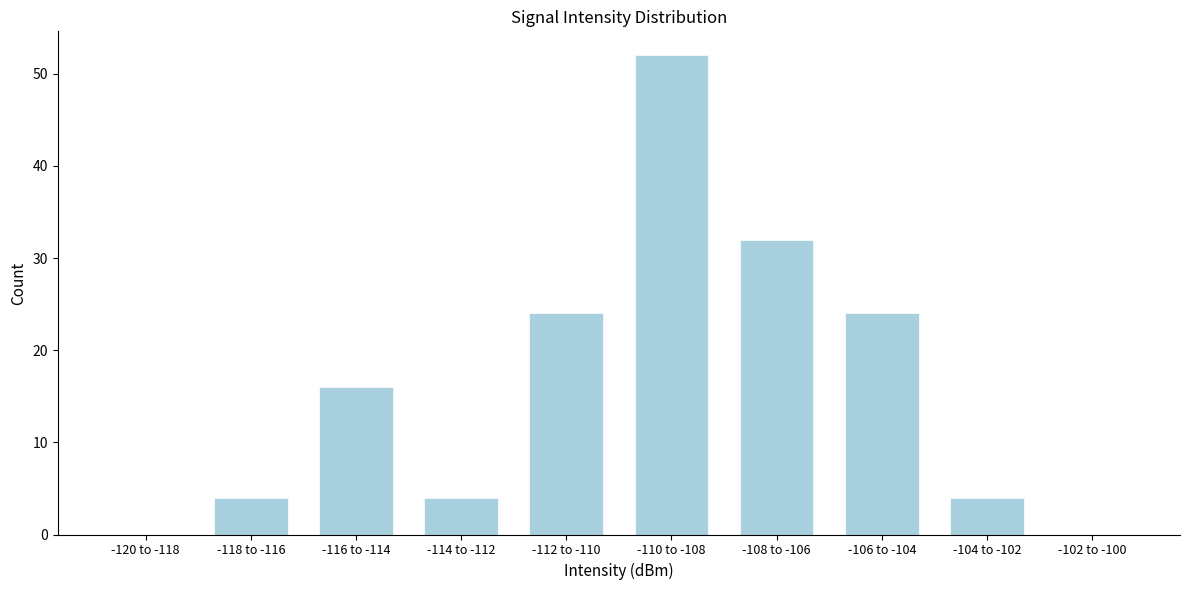

Reading left to right, list all the values displayed in this chart.

-120 to -118=0	-118 to -116=4	-116 to -114=16	-114 to -112=4	-112 to -110=24	-110 to -108=52	-108 to -106=32	-106 to -104=24	-104 to -102=4	-102 to -100=0